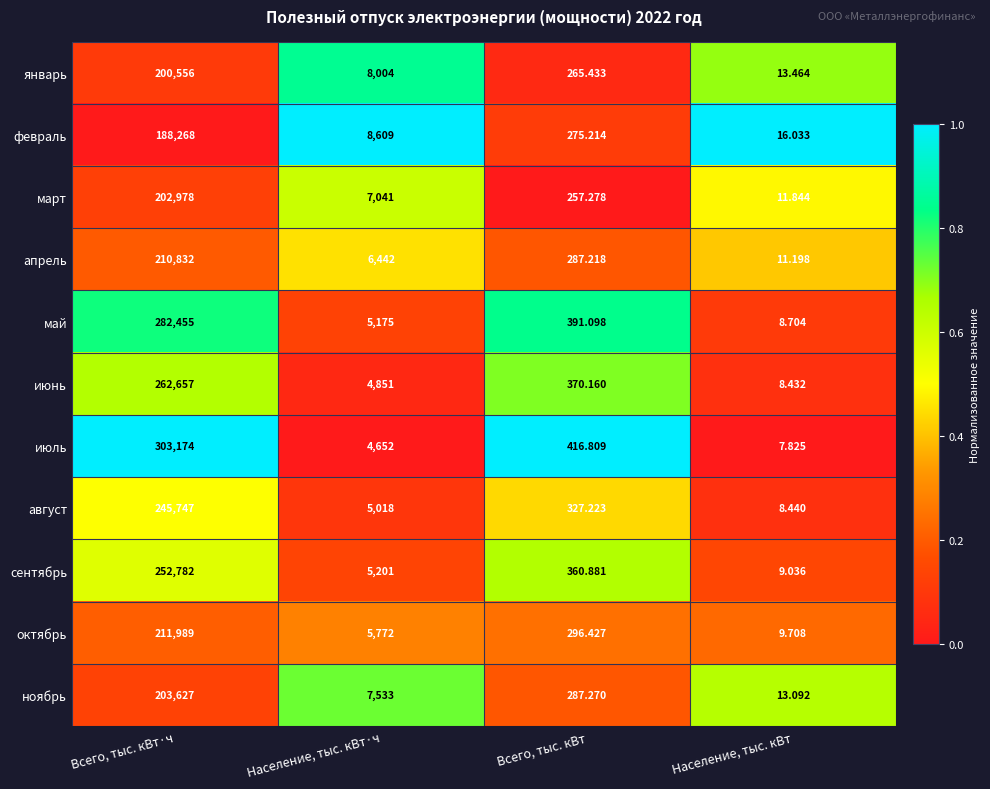

At which label does июнь reach its minimum?

Население, тыс. кВт